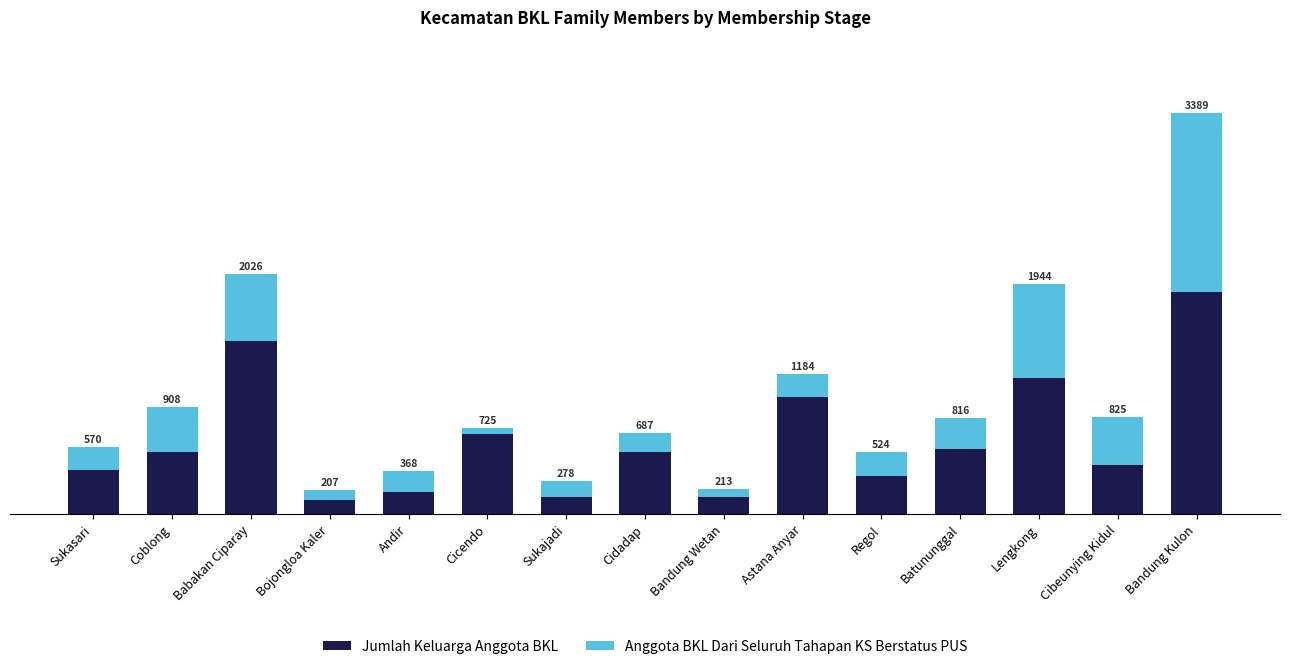

What is the label of the 15th bar from the right?

Sukasari